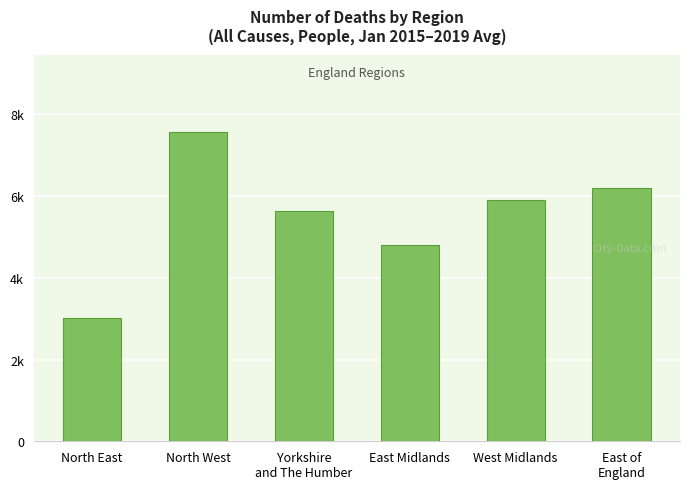

What is the maximum value shown in the chart?

7572.2